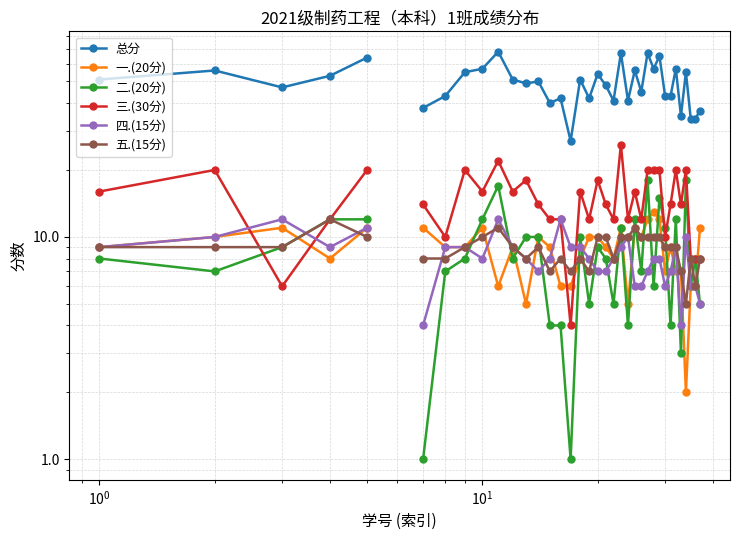

True or false: 三.(30分) has more than 2 interior local peaks.

True